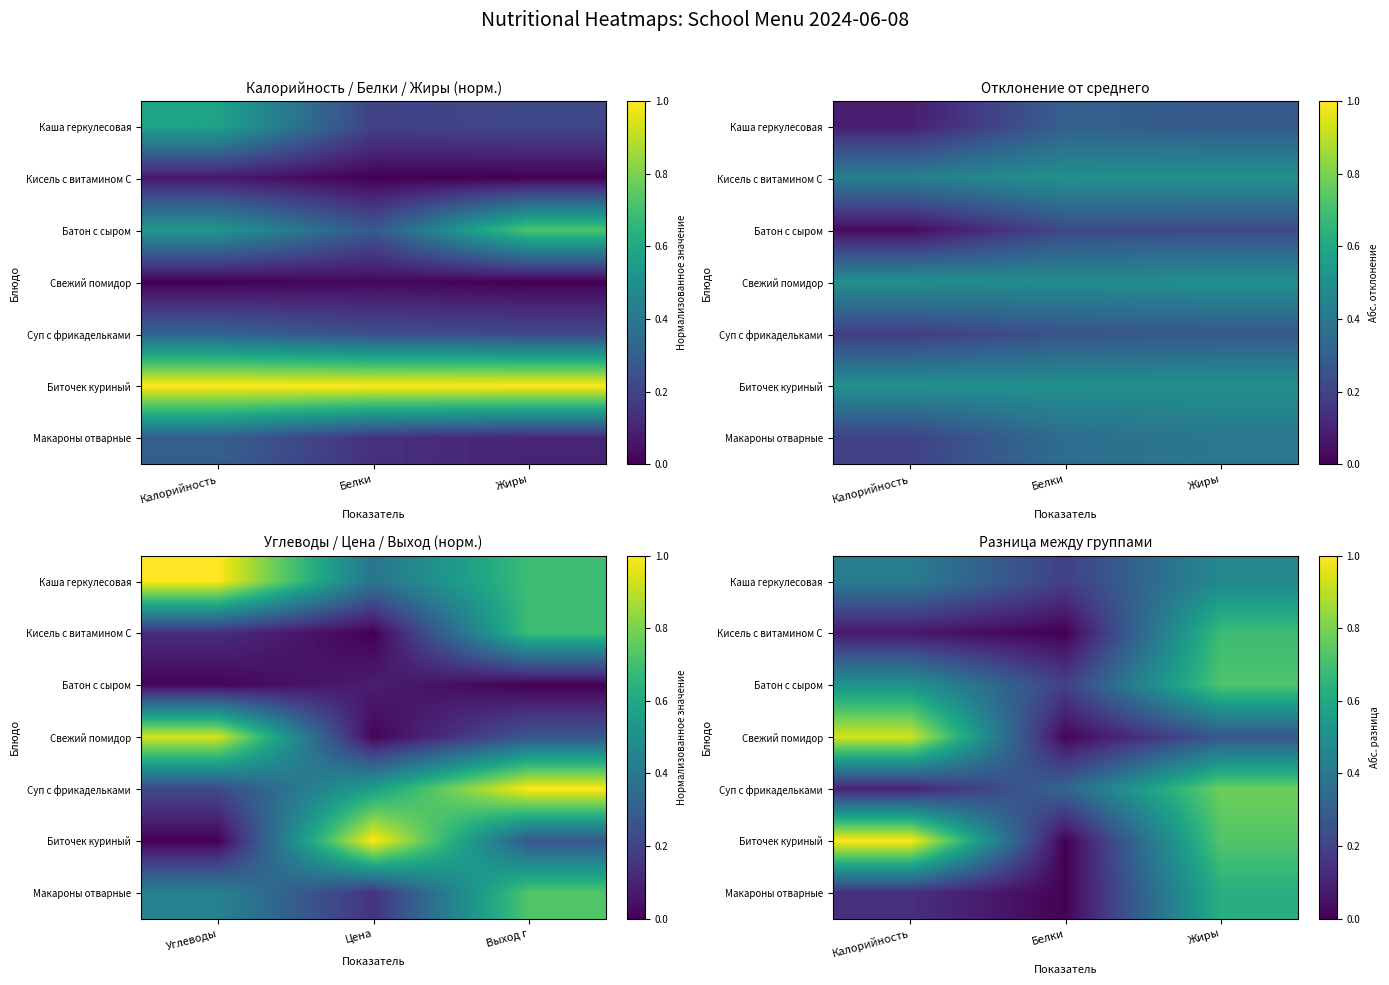

Which category has the highest value in the Кисель с витамином С series?

Жиры